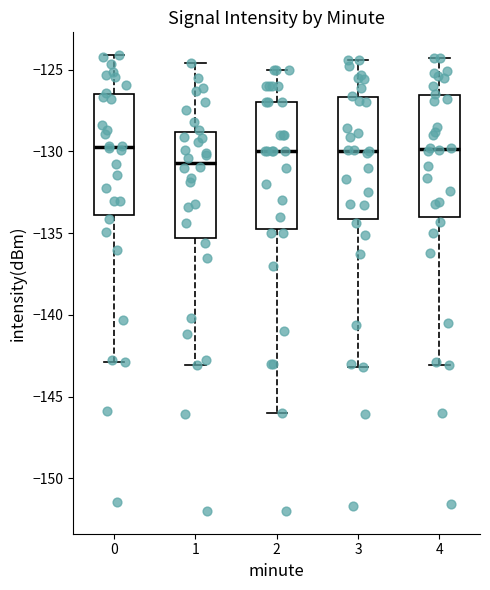

Reading left to right, transcribe this box plot: for each box, give where its median line is, the range the box spans, and where its two whiskers end, as read against the y-axis. The values are not printed on the chart, so give them approximately, as read against the axis.

0: median -129.5, box -134.0 to -126.5, whiskers -143.0 to -124.0
1: median -130.5, box -135.5 to -129.0, whiskers -143.0 to -124.5
2: median -130.0, box -134.5 to -127.0, whiskers -146.0 to -125.0
3: median -130.0, box -134.0 to -126.5, whiskers -143.0 to -124.5
4: median -130.0, box -134.0 to -126.5, whiskers -143.0 to -124.5